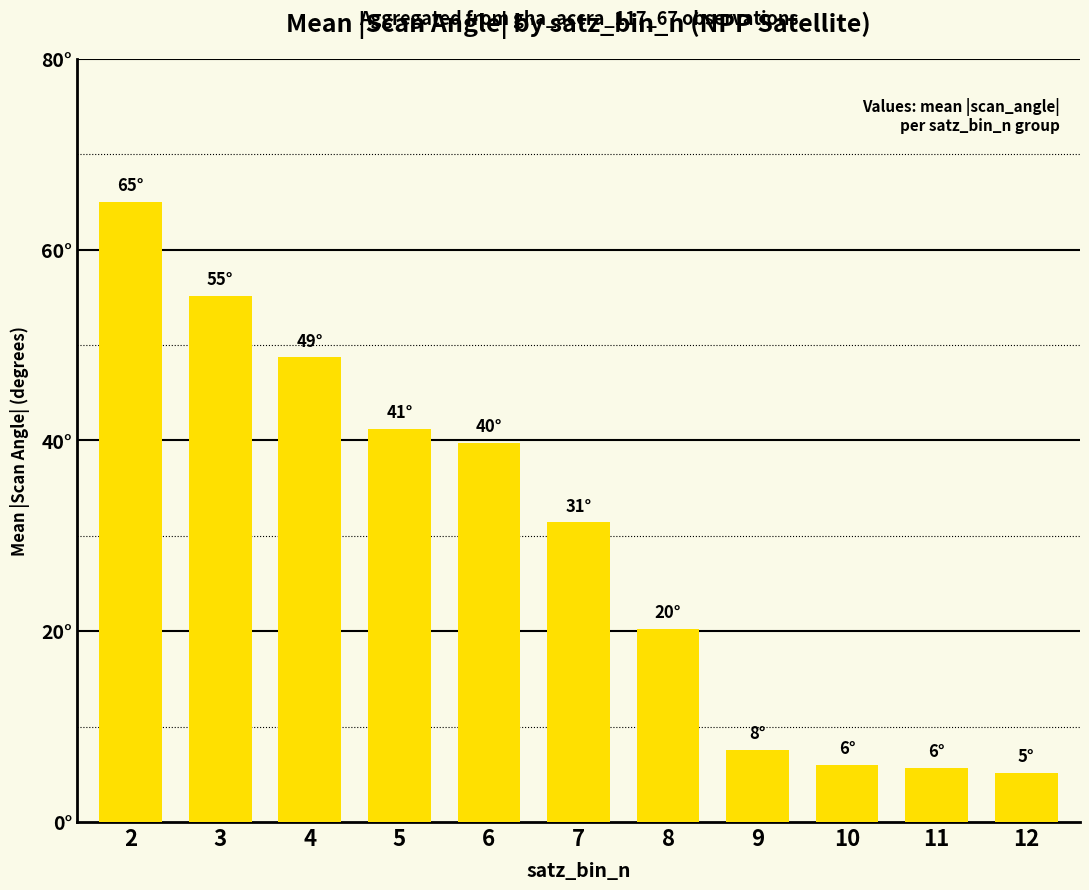

Where does the data first go above 31?

2